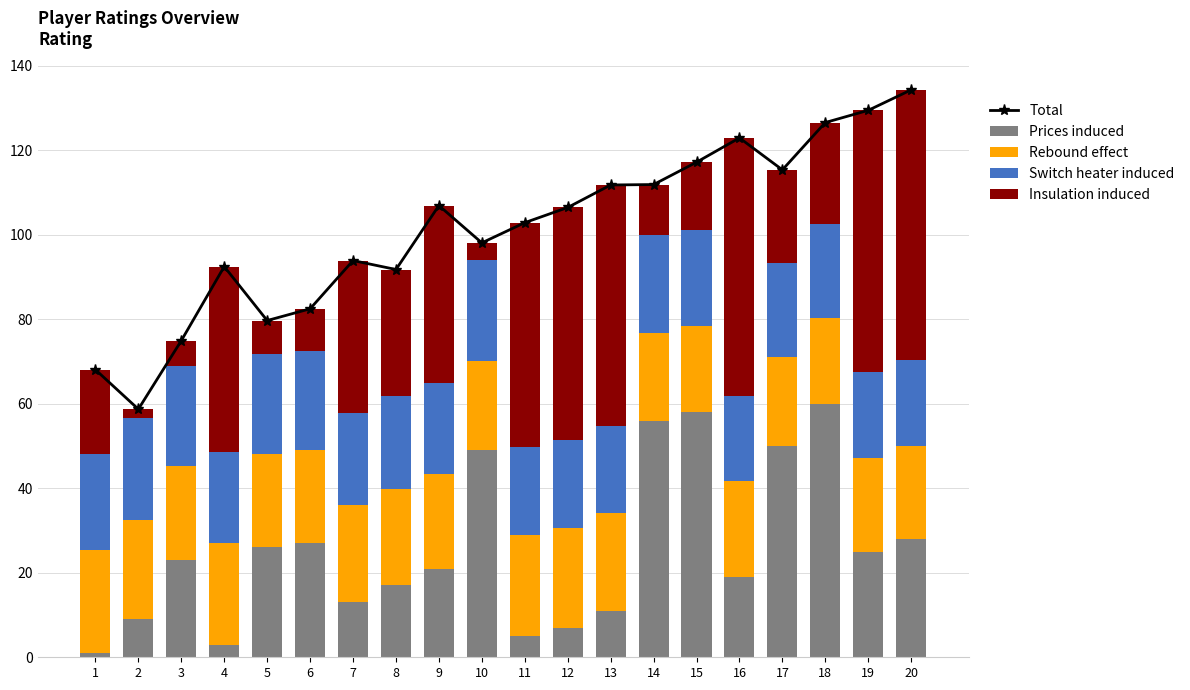

True or false: Rebound effect has a value of 12.1 at 13.

False